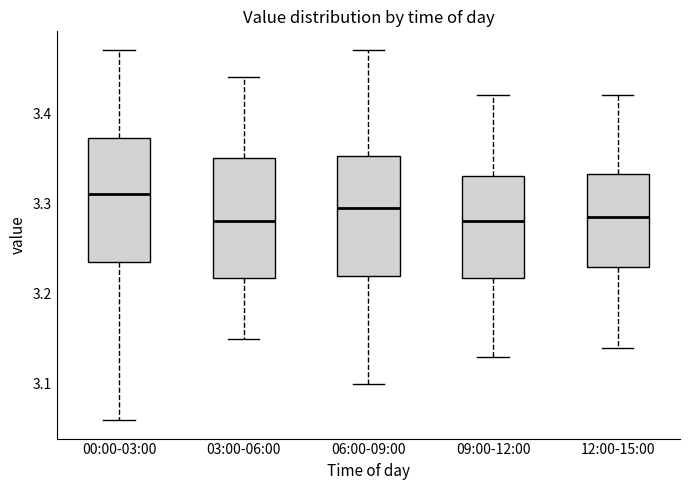

Reading left to right, read every box against the y-axis: the position of its median line, the range the box covers, and the ends of its whiskers. The values are not printed on the chart, so give them approximately, as read against the axis.

00:00-03:00: median 3.31, box 3.24 to 3.37, whiskers 3.06 to 3.47
03:00-06:00: median 3.28, box 3.22 to 3.35, whiskers 3.15 to 3.44
06:00-09:00: median 3.30, box 3.22 to 3.35, whiskers 3.10 to 3.47
09:00-12:00: median 3.28, box 3.22 to 3.33, whiskers 3.13 to 3.42
12:00-15:00: median 3.29, box 3.23 to 3.33, whiskers 3.14 to 3.42